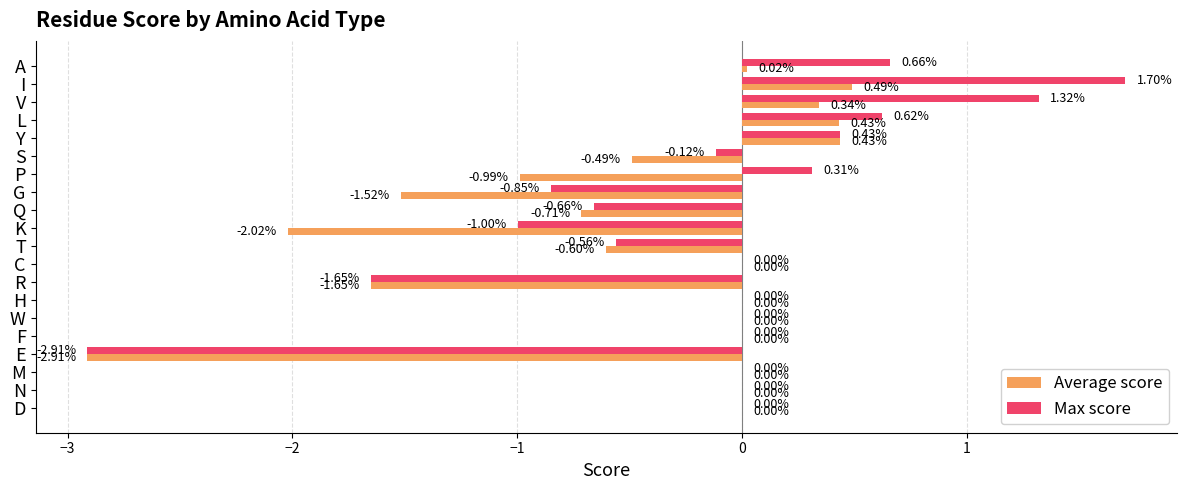

Which series has the largest total across all categories?

Max score